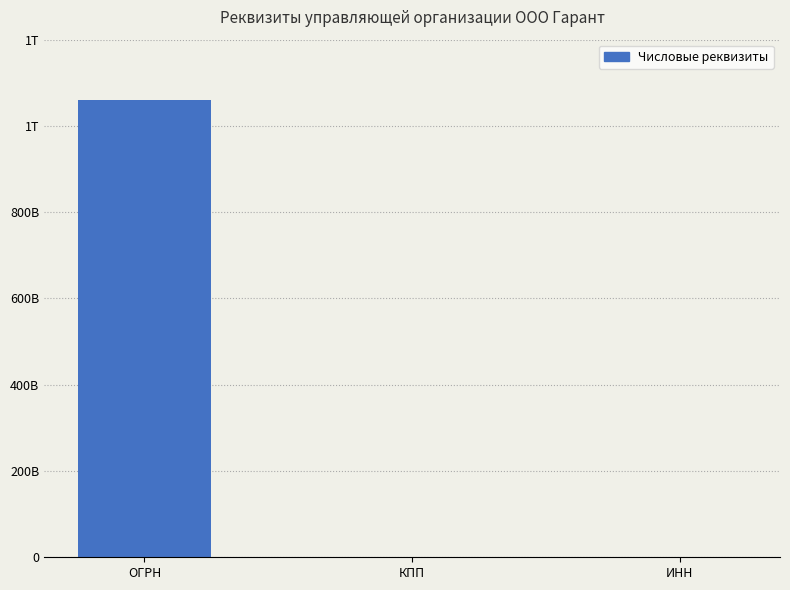

What is the value of the 1st bar from the left?

1060531000804